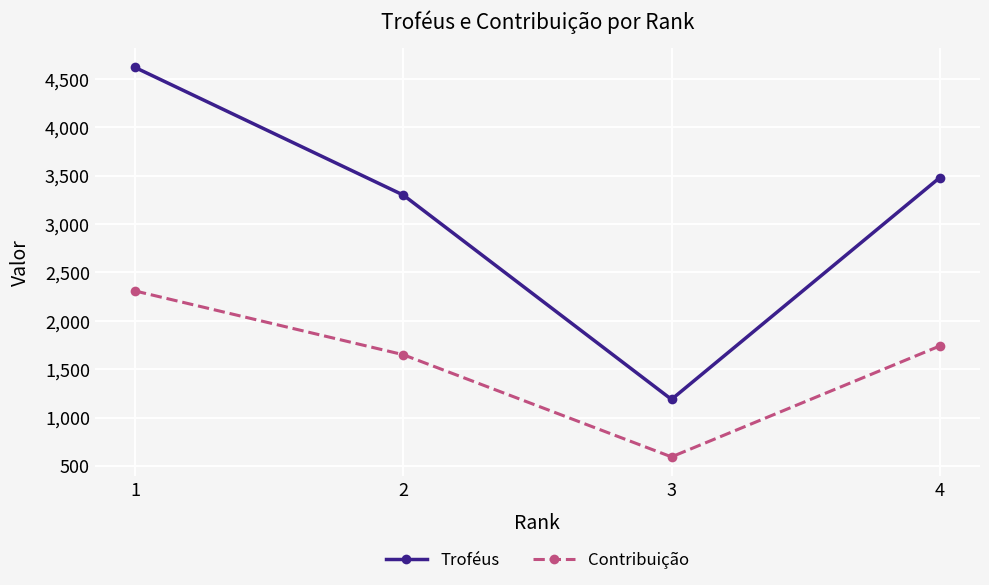

What is the sum of all Contribuição values?

6293